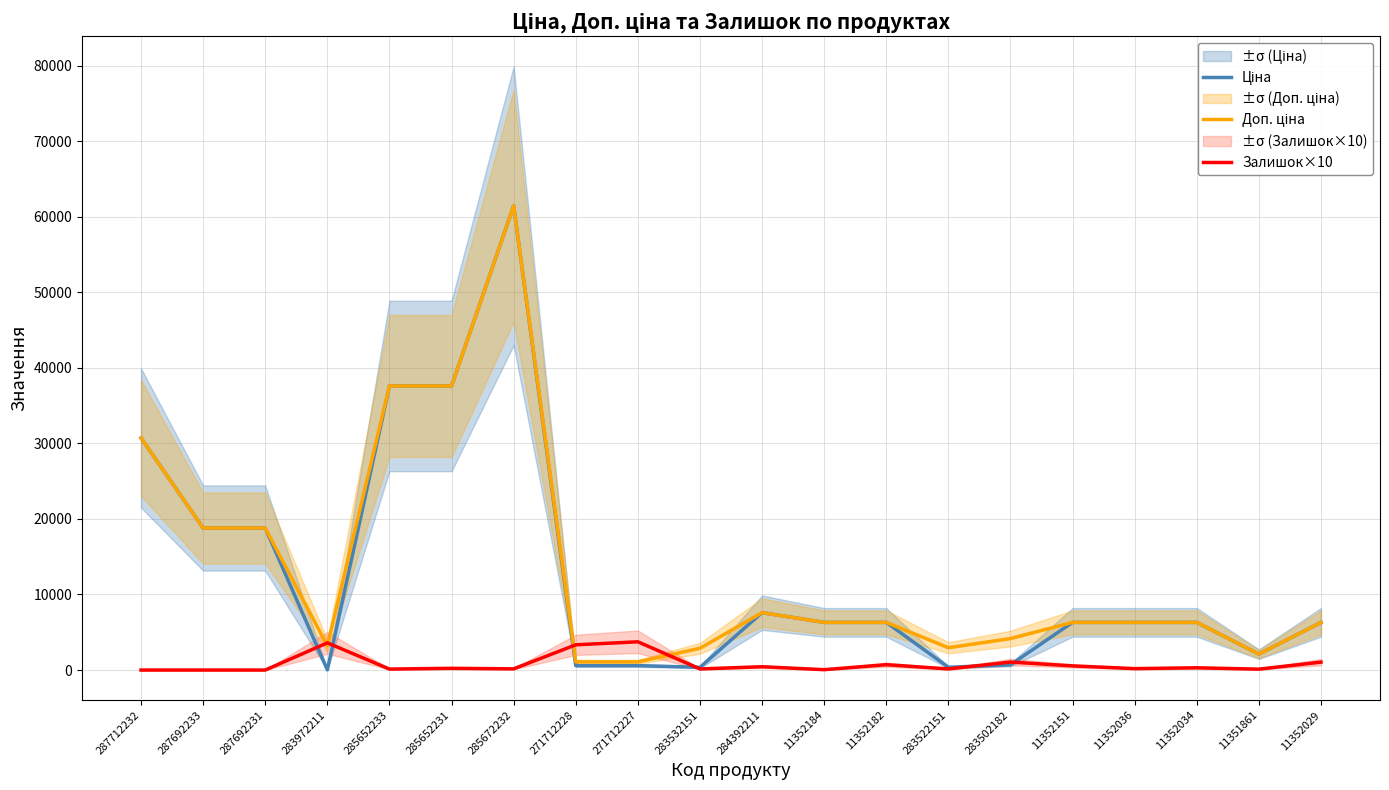

Where is the first local maximum for Залишок×10?

283972211